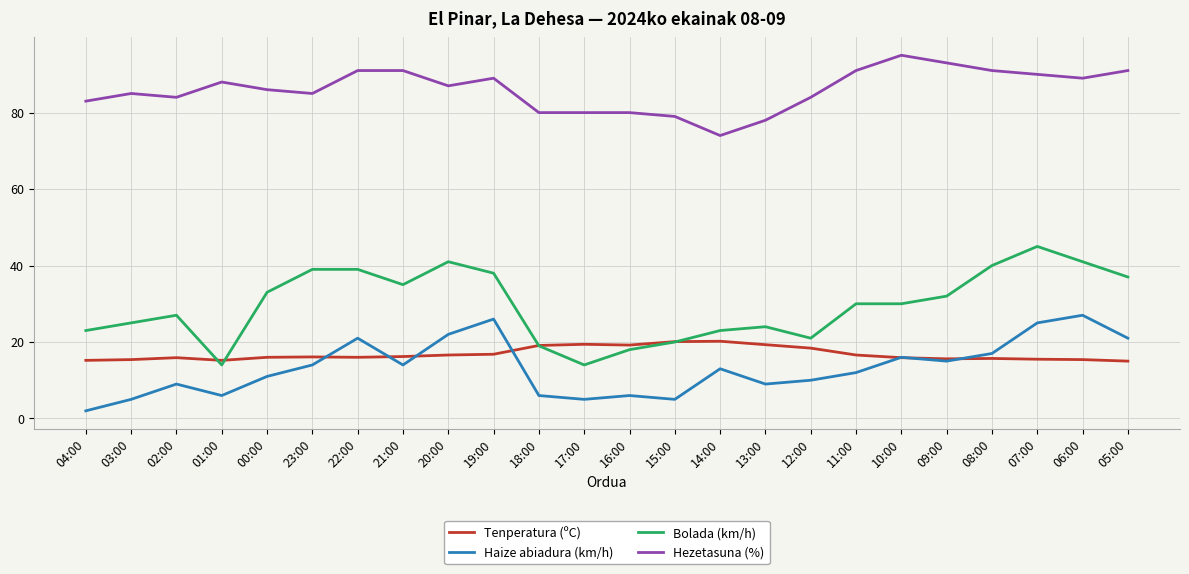

Is the value of Hezetasuna (%) at 07:00 greater than the value of Haize abiadura (km/h) at 03:00?

Yes